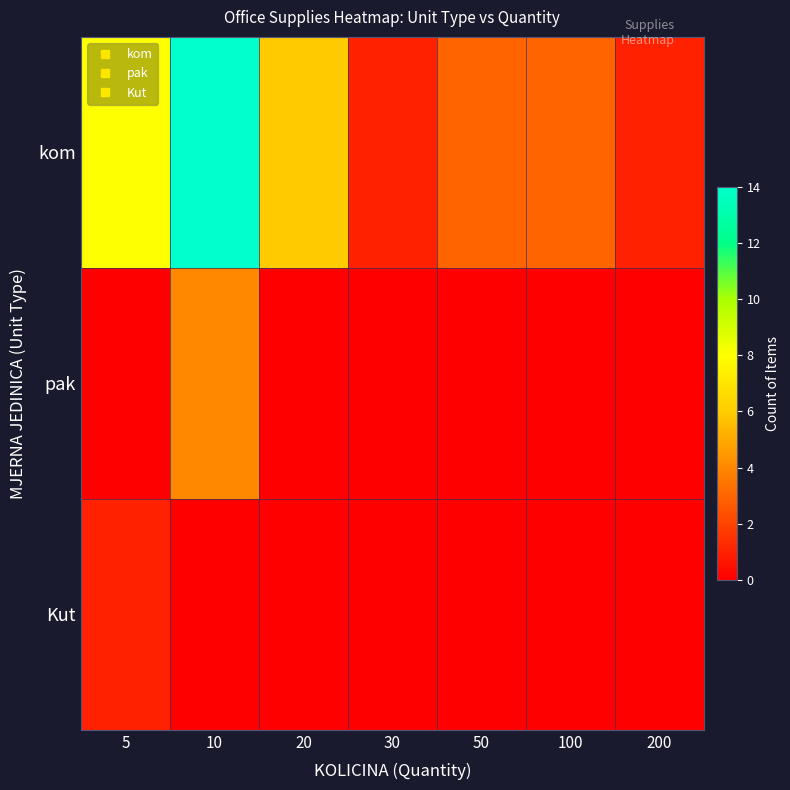

How many distinct data groups are displayed?

3